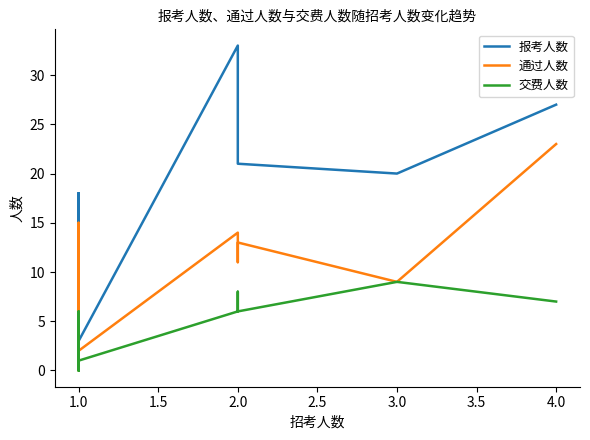

How many interior local peaks does the 报考人数 series have?

7